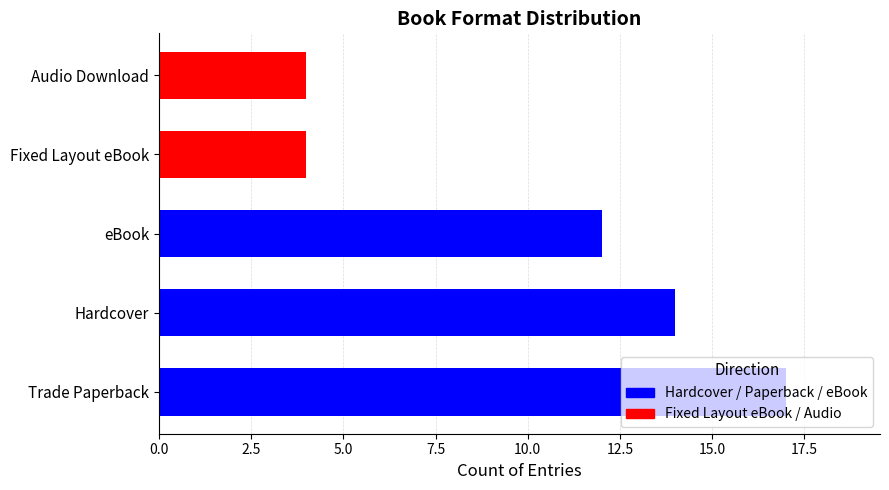

What is the value of the 3rd bar from the left?

12